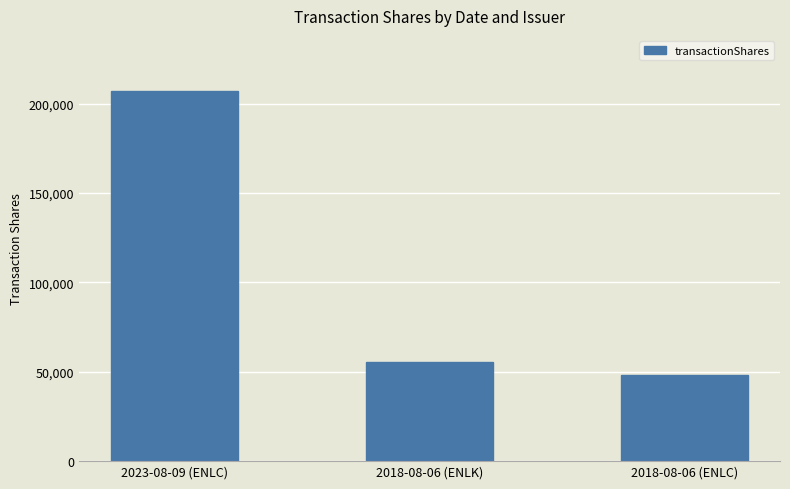

Are the bars grouped side by side (vs. stacked)?

No